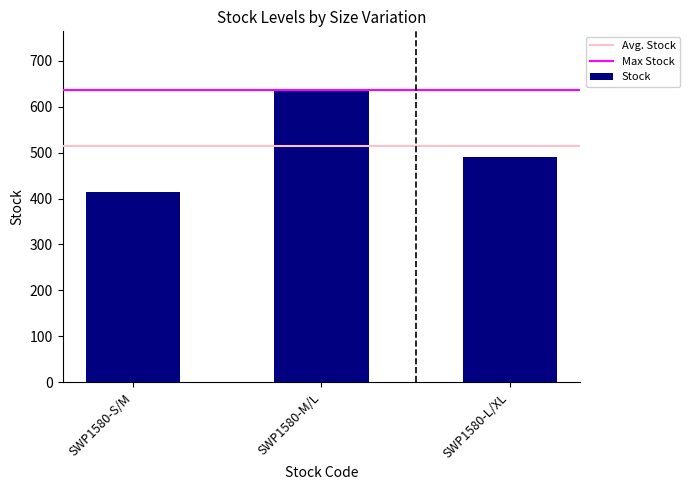

List the labels in order of value, smallest first.

SWP1580-S/M, SWP1580-L/XL, SWP1580-M/L